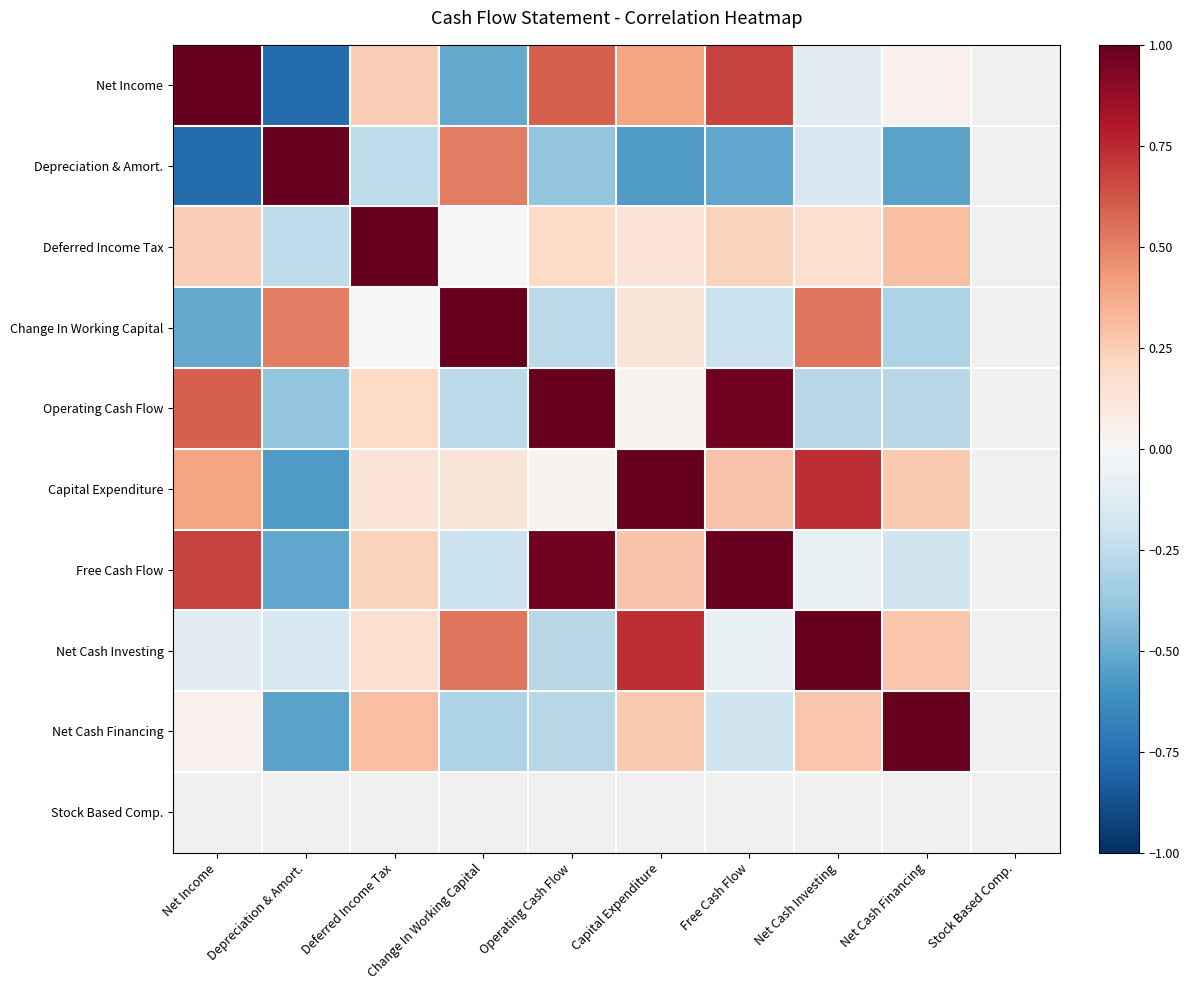

How many values in Net Income are below zero?

3